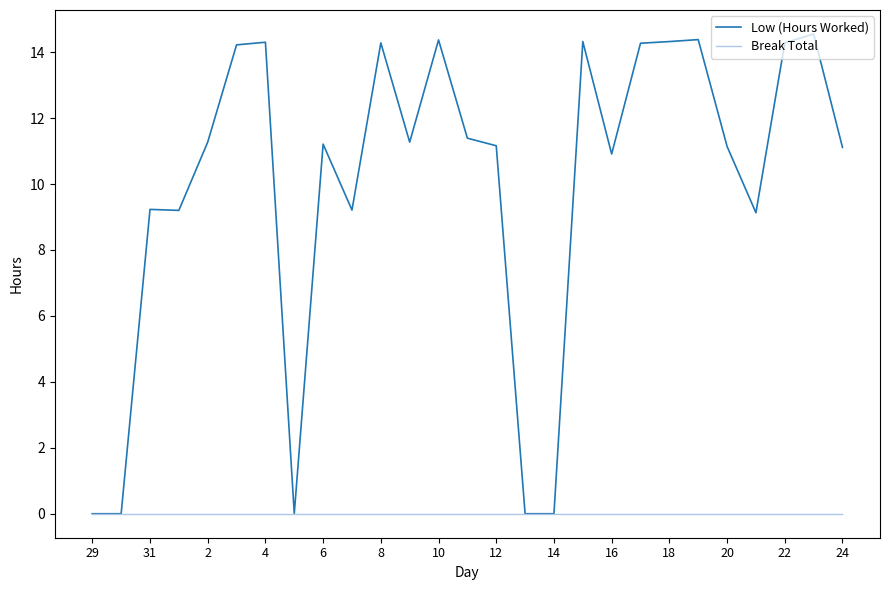

Rank the series by their average value, from highest to lowest.

Low (Hours Worked), Break Total